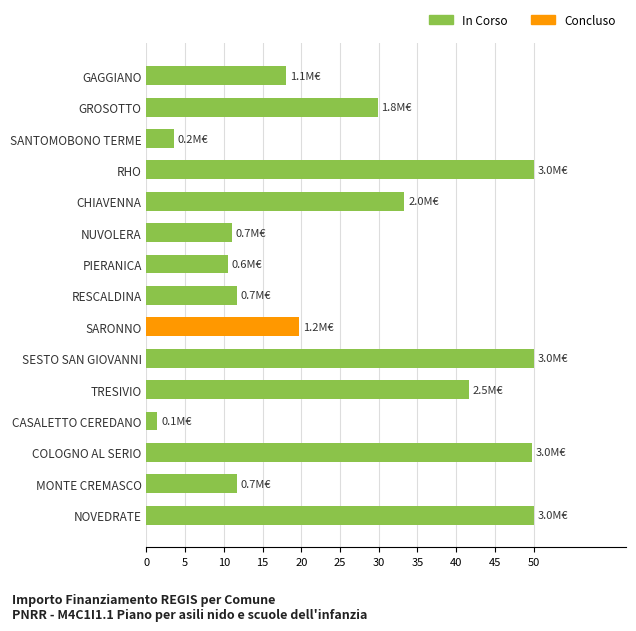

Which category has the lowest value across all series?

CASALETTO CEREDANO